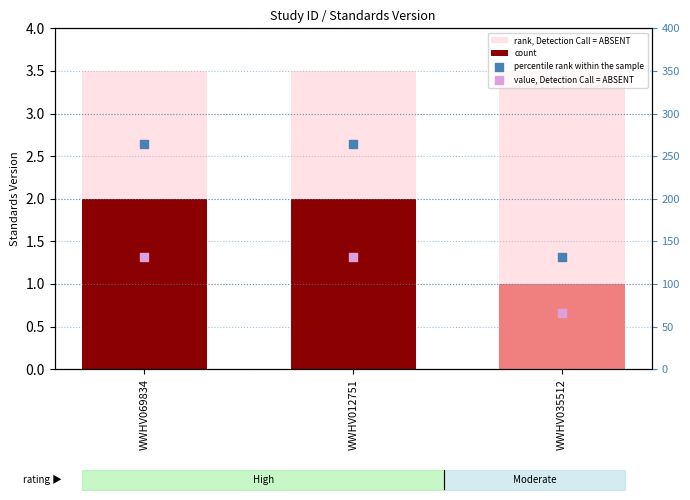

Which series contains the lowest Y value?

count